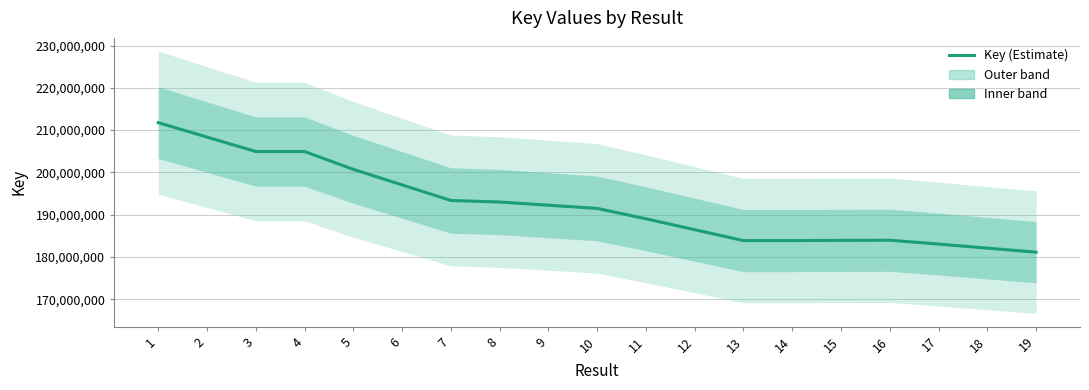

How many series are shown in this chart?

1